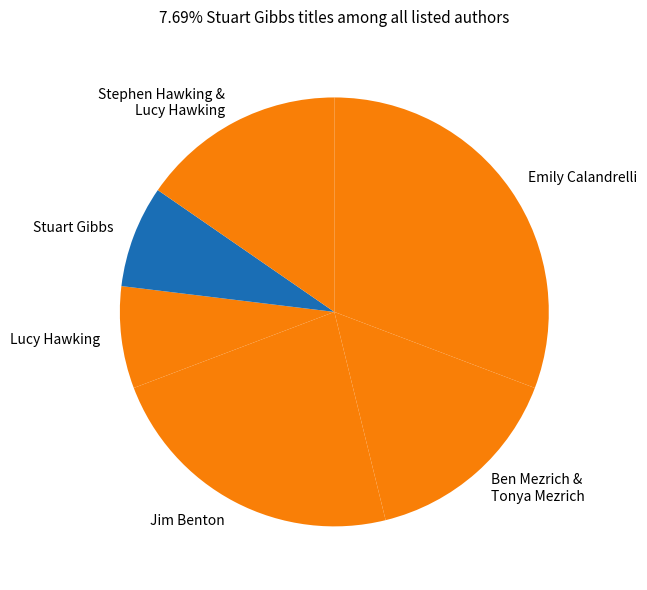

How many slices are in this pie chart?

6